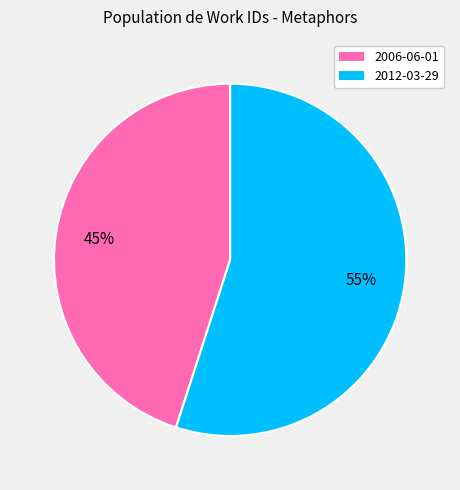

Which slice is the smallest?

2006-06-01